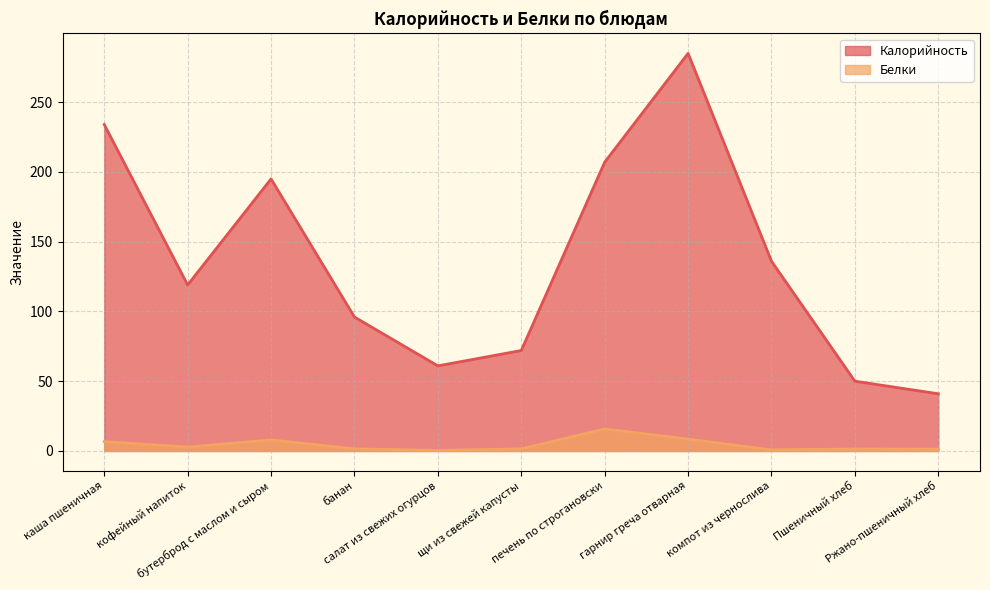

What is the difference between the second highest and second lowest values in the Белки series?

7.7